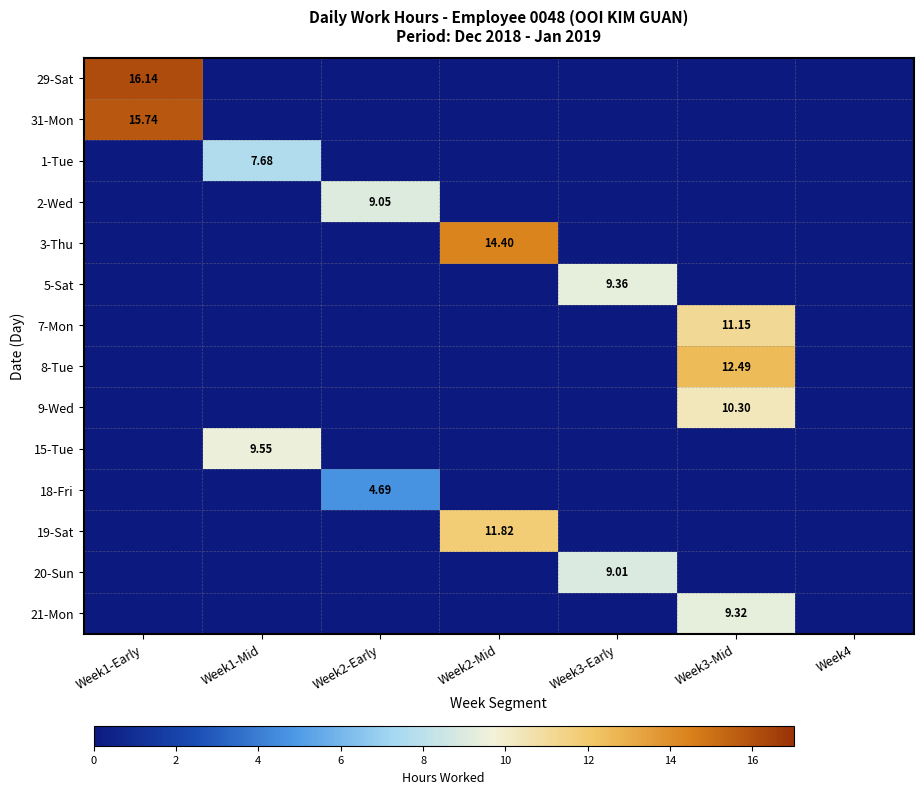

Which category has the highest value across all series?

Week1-Early